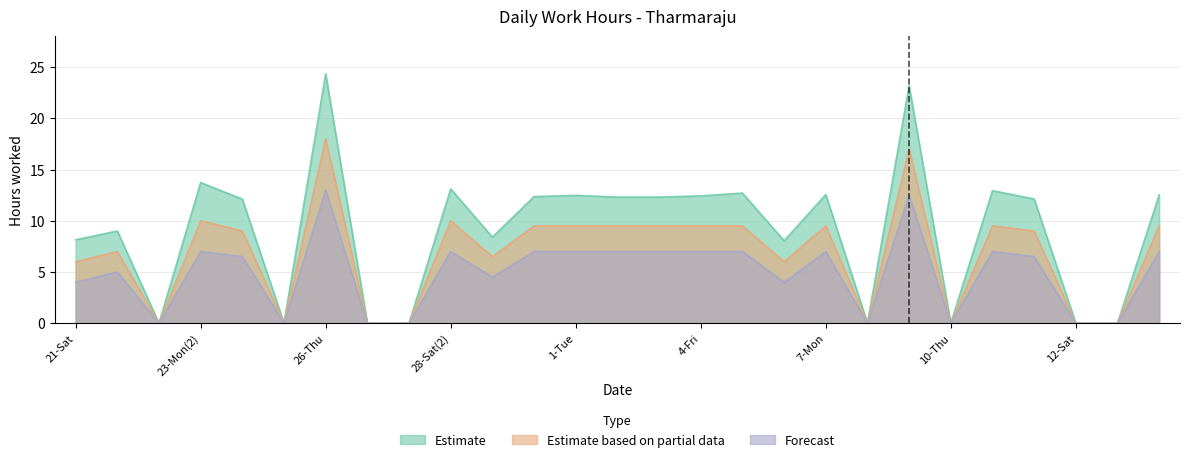

What position from the right is 23-Mon(2)?

24